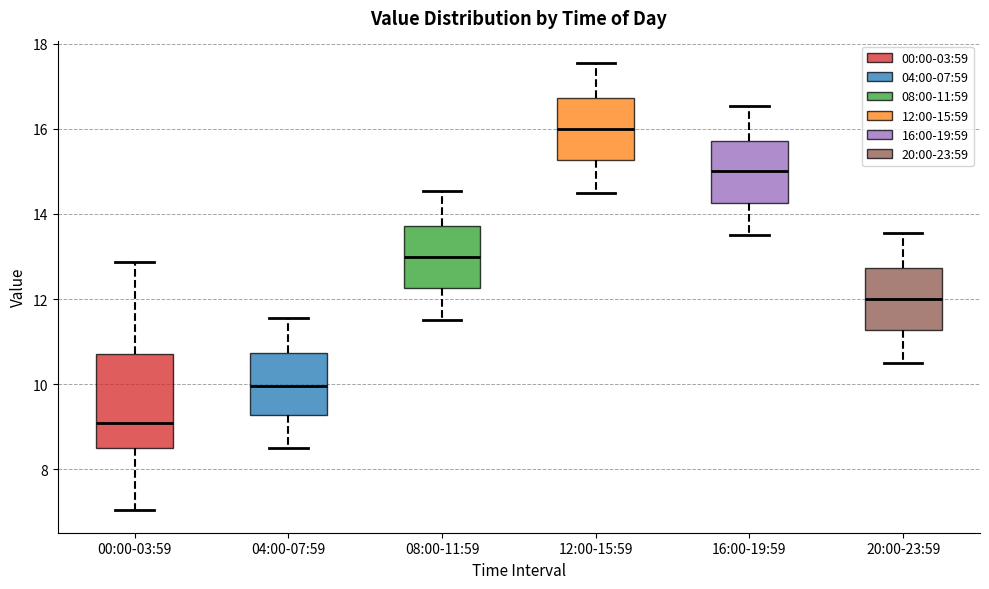

Reading left to right, transcribe this box plot: for each box, give where its median line is, the range the box spans, and where its two whiskers end, as read against the y-axis. The values are not printed on the chart, so give them approximately, as read against the axis.

00:00-03:59: median 9.0, box 8.6 to 10.8, whiskers 7.0 to 12.8
04:00-07:59: median 10.0, box 9.2 to 10.8, whiskers 8.6 to 11.6
08:00-11:59: median 13.0, box 12.2 to 13.8, whiskers 11.6 to 14.6
12:00-15:59: median 16.0, box 15.2 to 16.8, whiskers 14.6 to 17.6
16:00-19:59: median 15.0, box 14.2 to 15.8, whiskers 13.6 to 16.6
20:00-23:59: median 12.0, box 11.2 to 12.8, whiskers 10.6 to 13.6